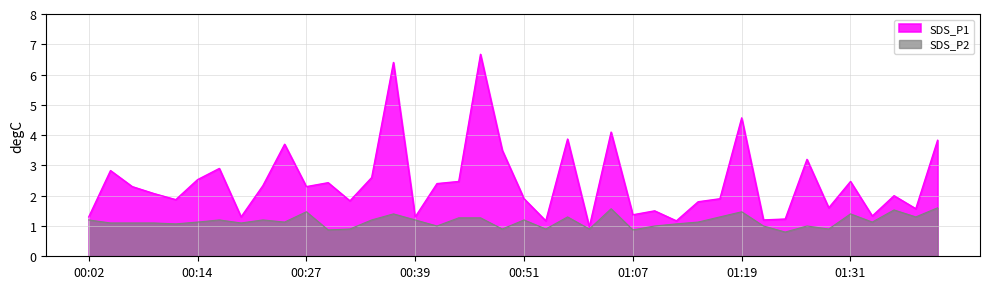

What is the label of the 31st point from the right?

00:24